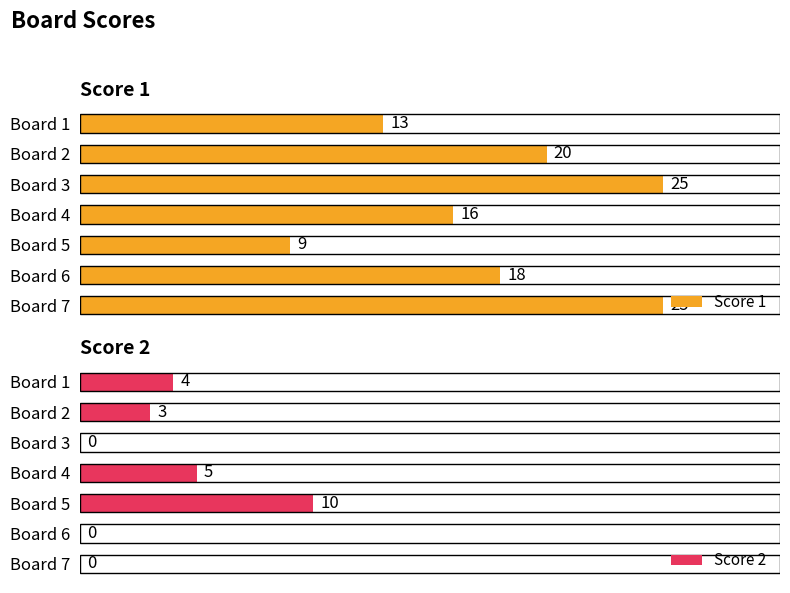

What is the difference between the maximum and second lowest values in the Score 1 series?

12